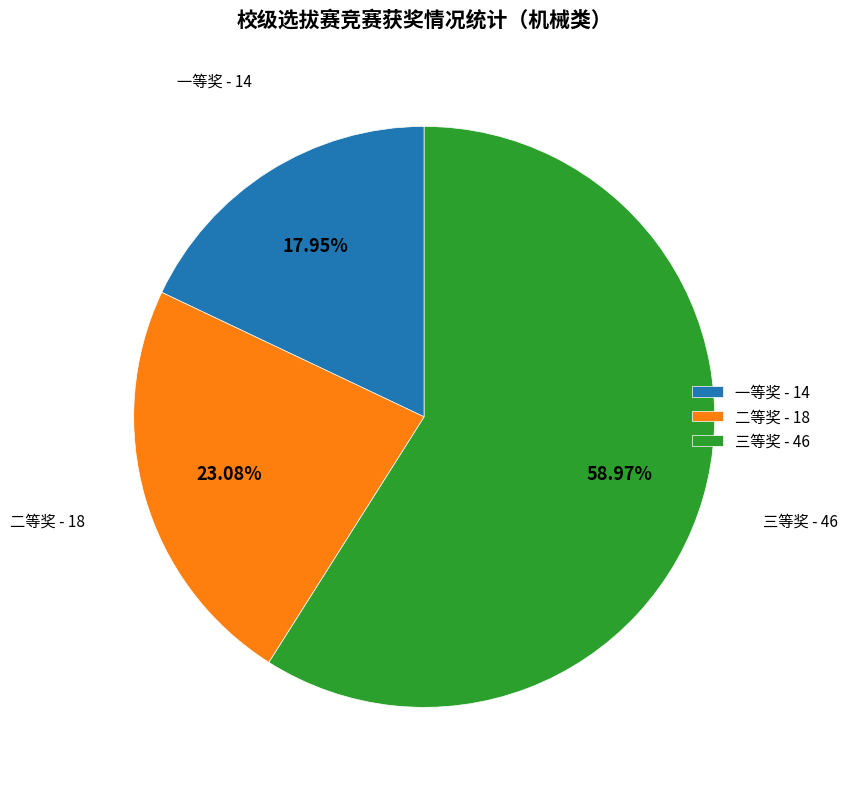

Count the number of slices in the pie.

3